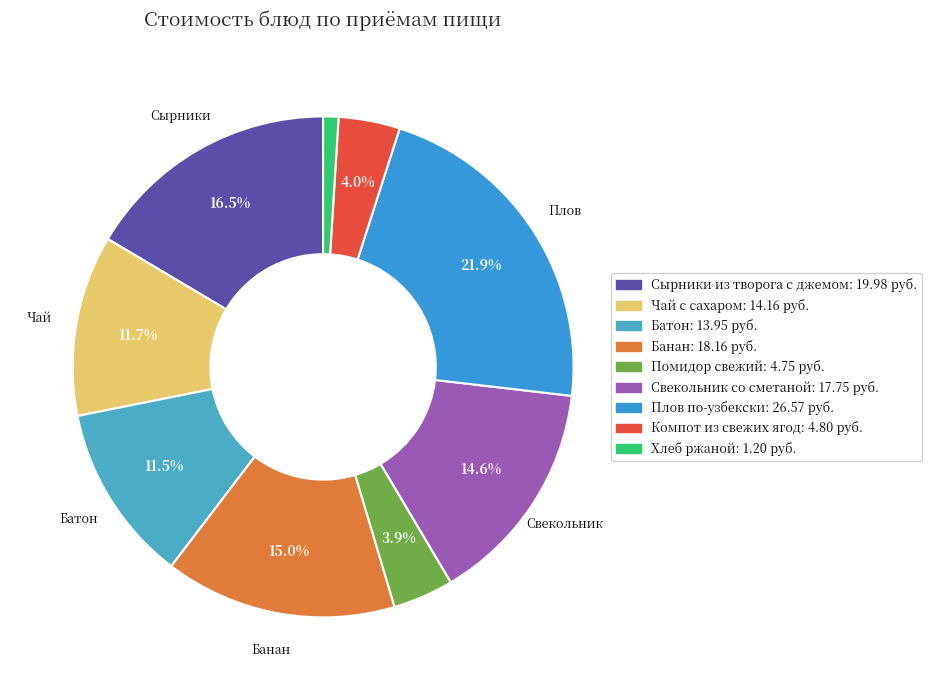

To the nearest percent, what is the combined percentage of Сырники из творога с джемом and Чай с сахаром?

28%